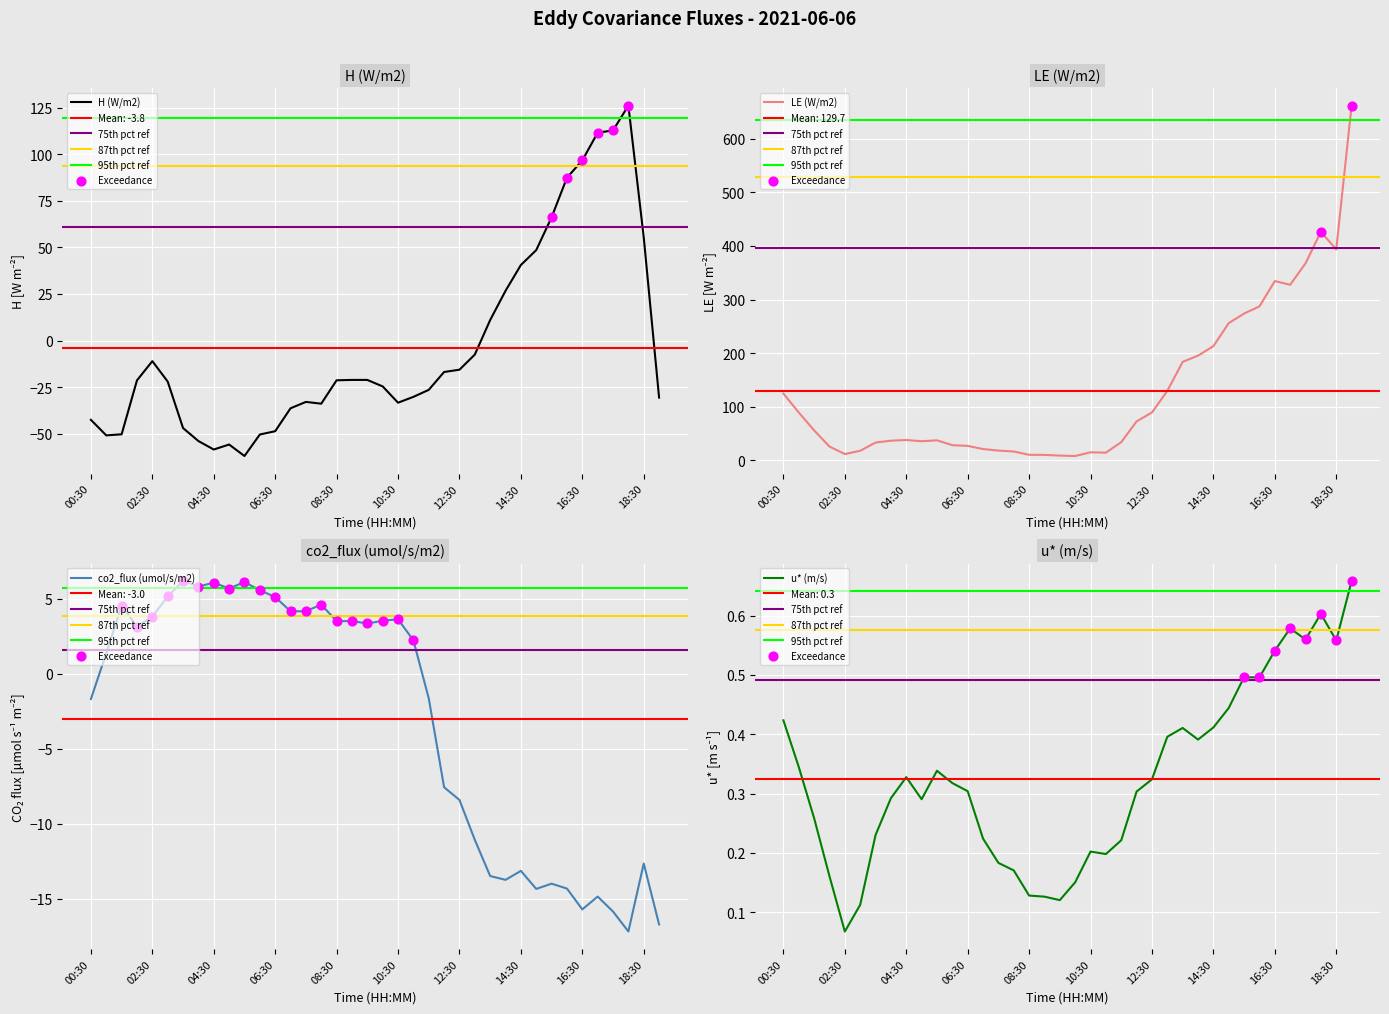

At how many categories does at least one series exceed 392?

3